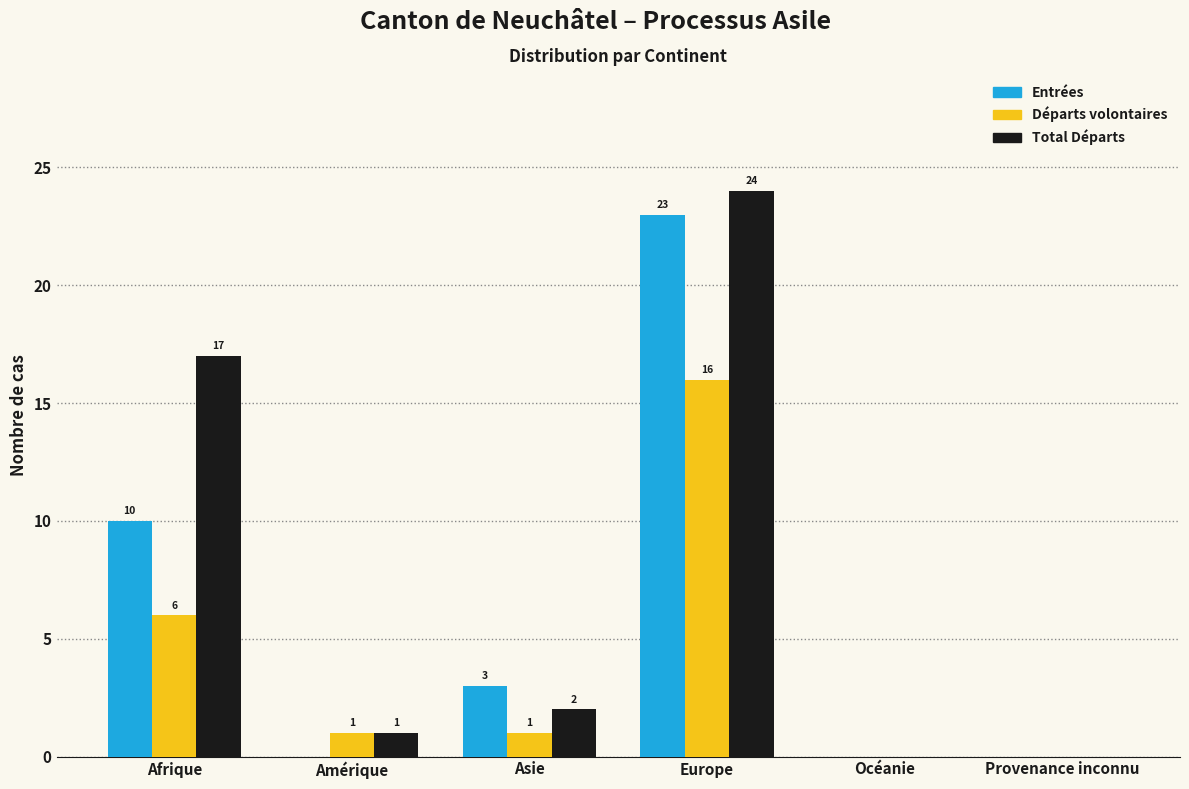

Reading left to right, extract all data points from this chart.

Entrées: Afrique=10	Amérique=0	Asie=3	Europe=23	Océanie=0	Provenance inconnu=0
Départs volontaires: Afrique=6	Amérique=1	Asie=1	Europe=16	Océanie=0	Provenance inconnu=0
Total Départs: Afrique=17	Amérique=1	Asie=2	Europe=24	Océanie=0	Provenance inconnu=0